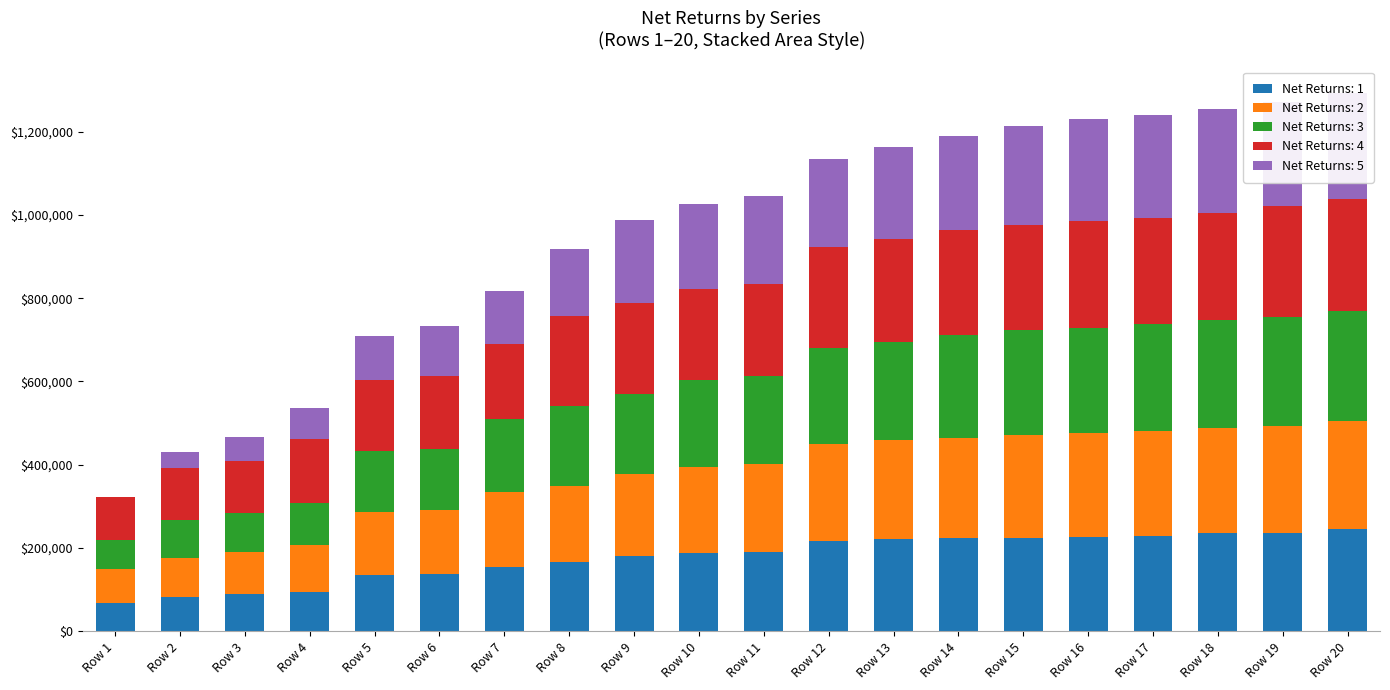

Read the Net Returns: 5 value at Row 4.

73444.8